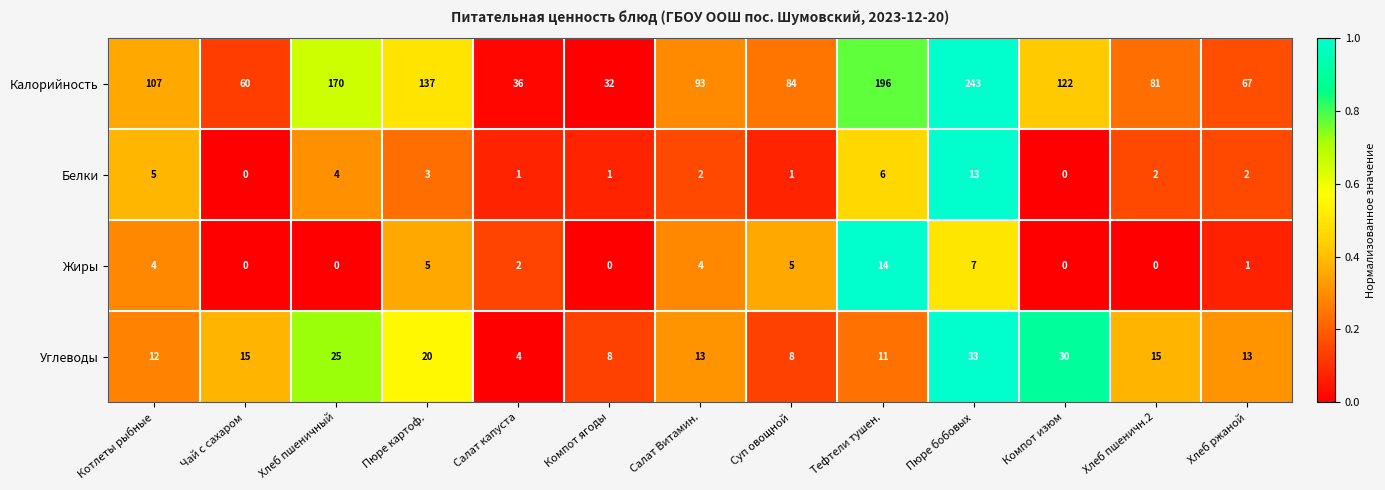

At which label does Белки first exceed 2?

Котлеты рыбные